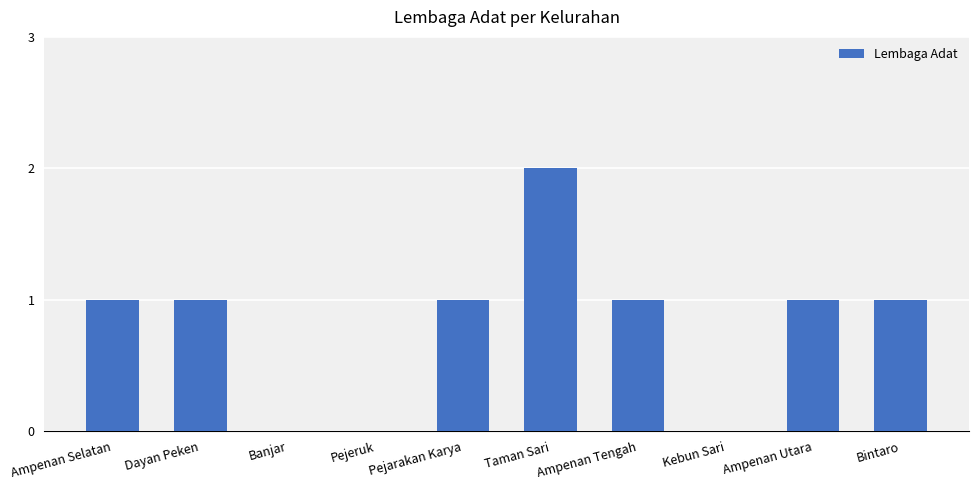

What is the sum of all values?

8